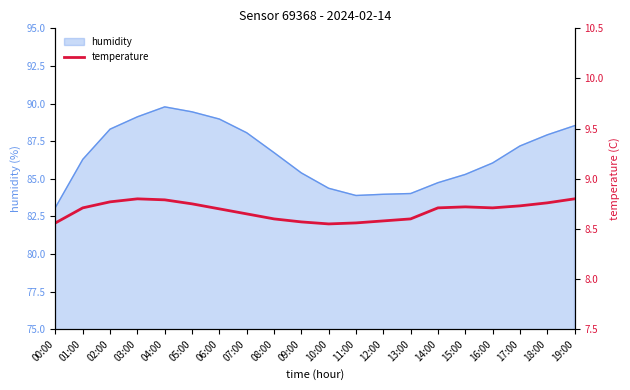

What position from the right is 05:00?

15